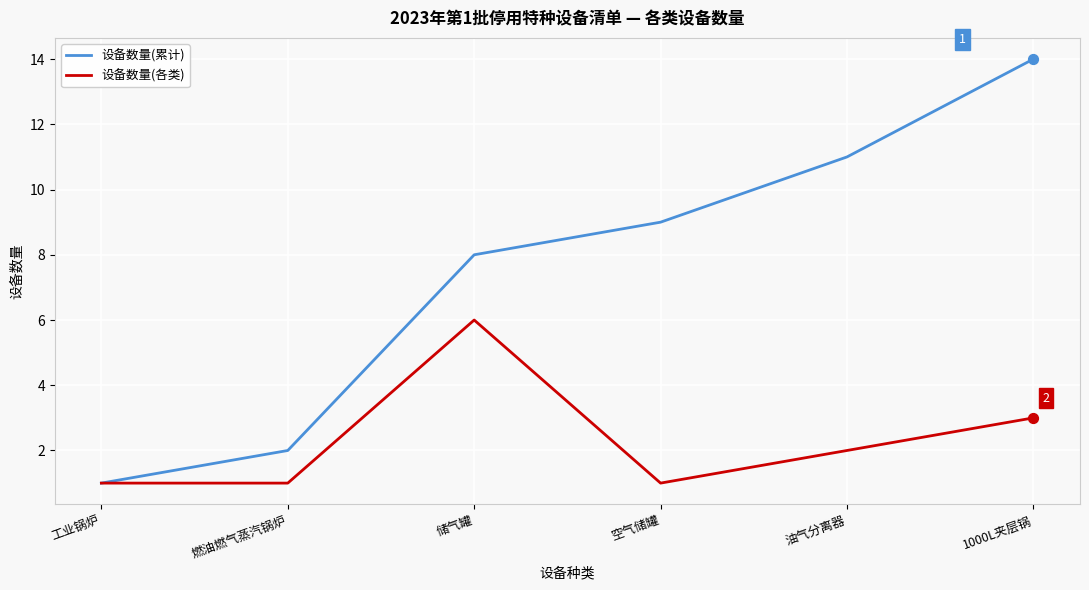

At how many categories does at least one series exceed 4?

4